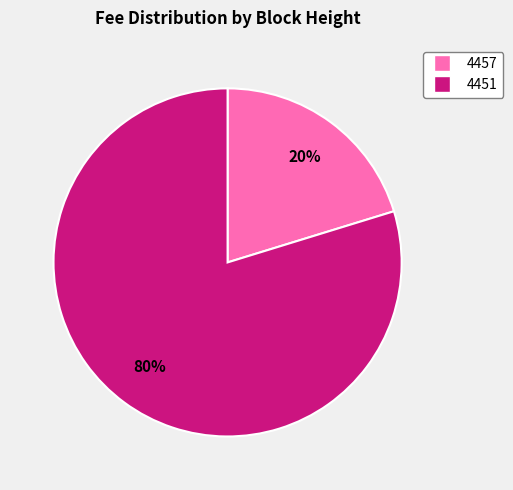

Between 4451 and 4457, which is larger?

4451